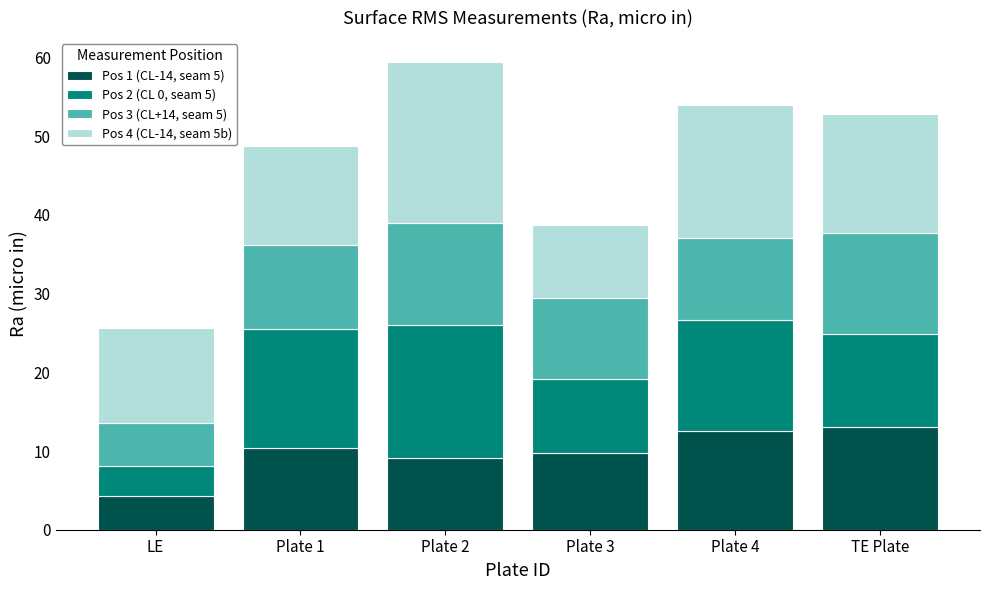

What is the value of the Pos 1 (CL-14, seam 5) bar at the 5th from the left?

12.5